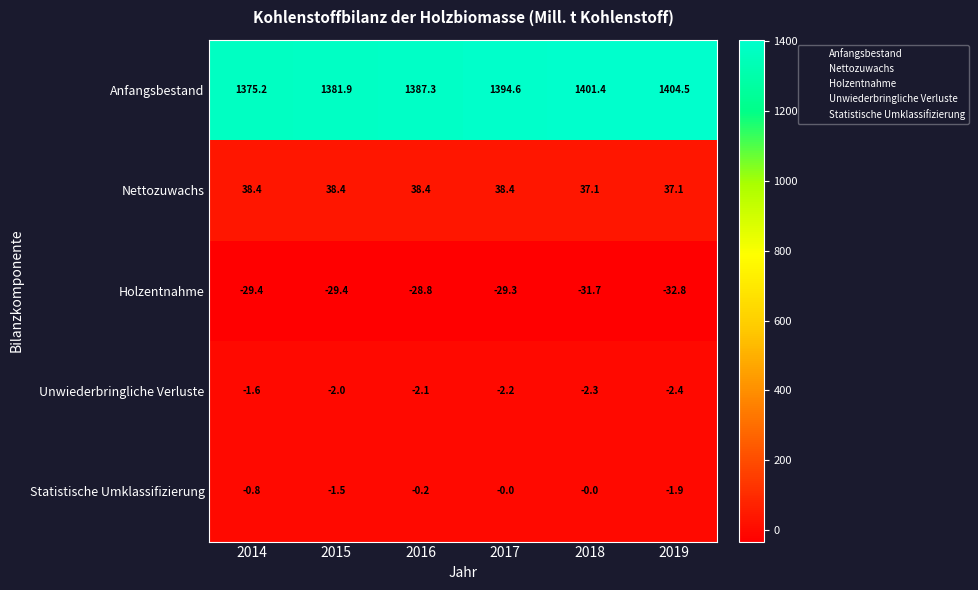

Which series has the largest total across all categories?

Anfangsbestand